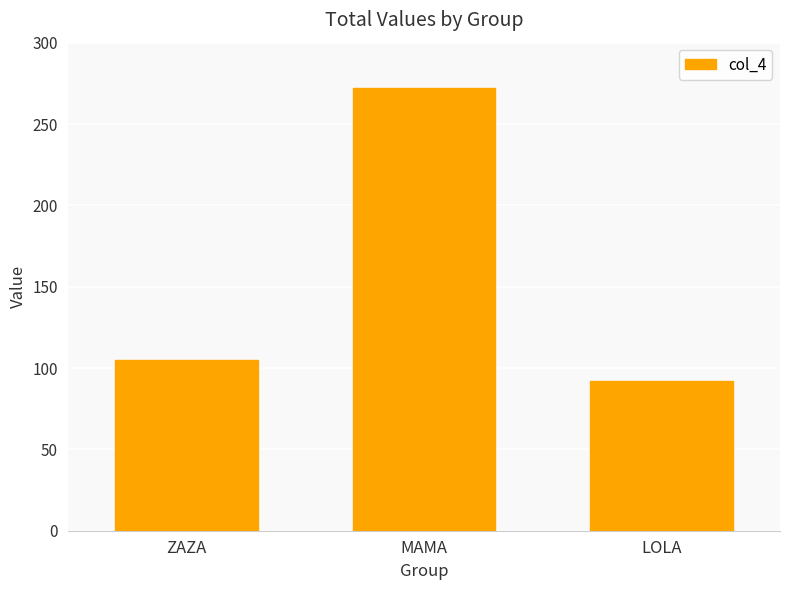

What is the greatest value displayed?

272